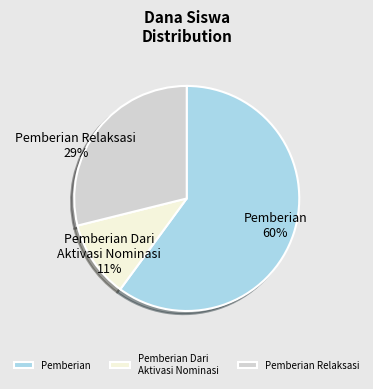

Count the number of slices in the pie.

3